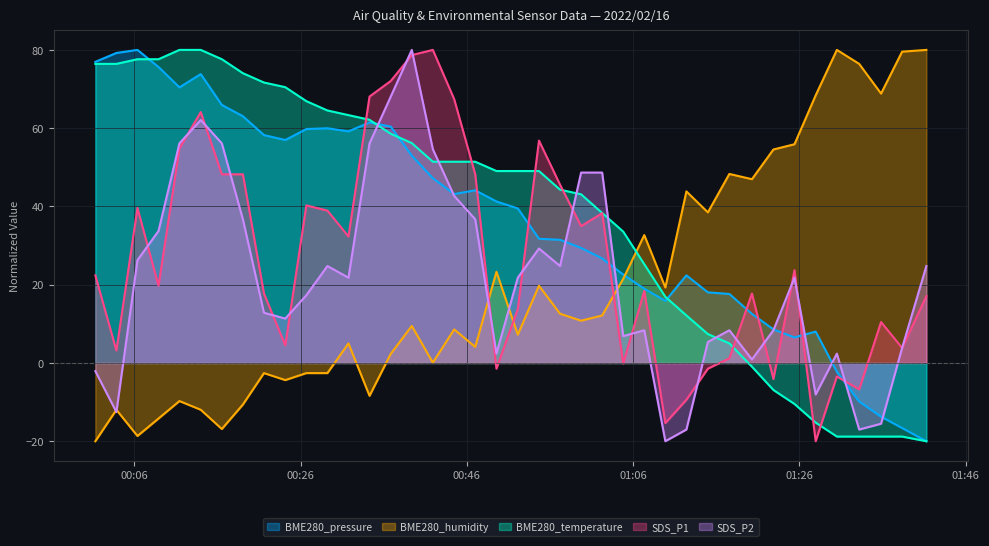

What value does the BME280_humidity series have at 2022/02/16 01:14:59?

38.5